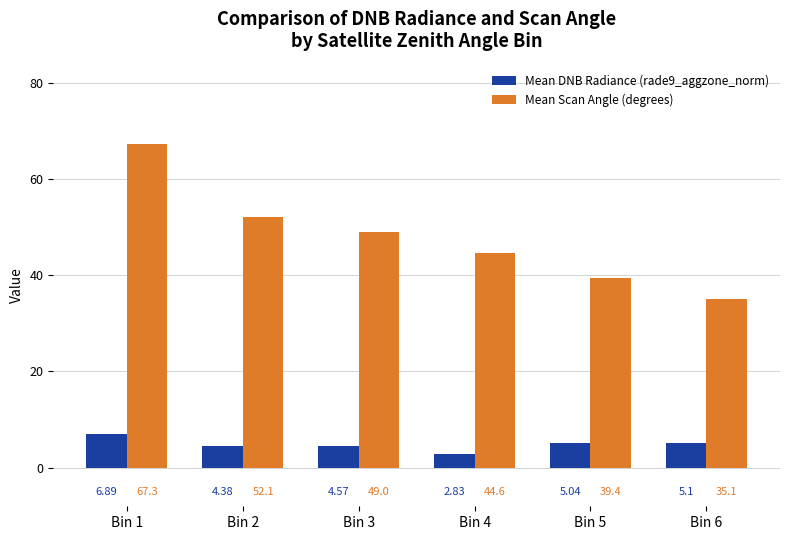

List the labels in order of Mean DNB Radiance (rade9_aggzone_norm) value, smallest first.

Bin 4, Bin 2, Bin 3, Bin 5, Bin 6, Bin 1